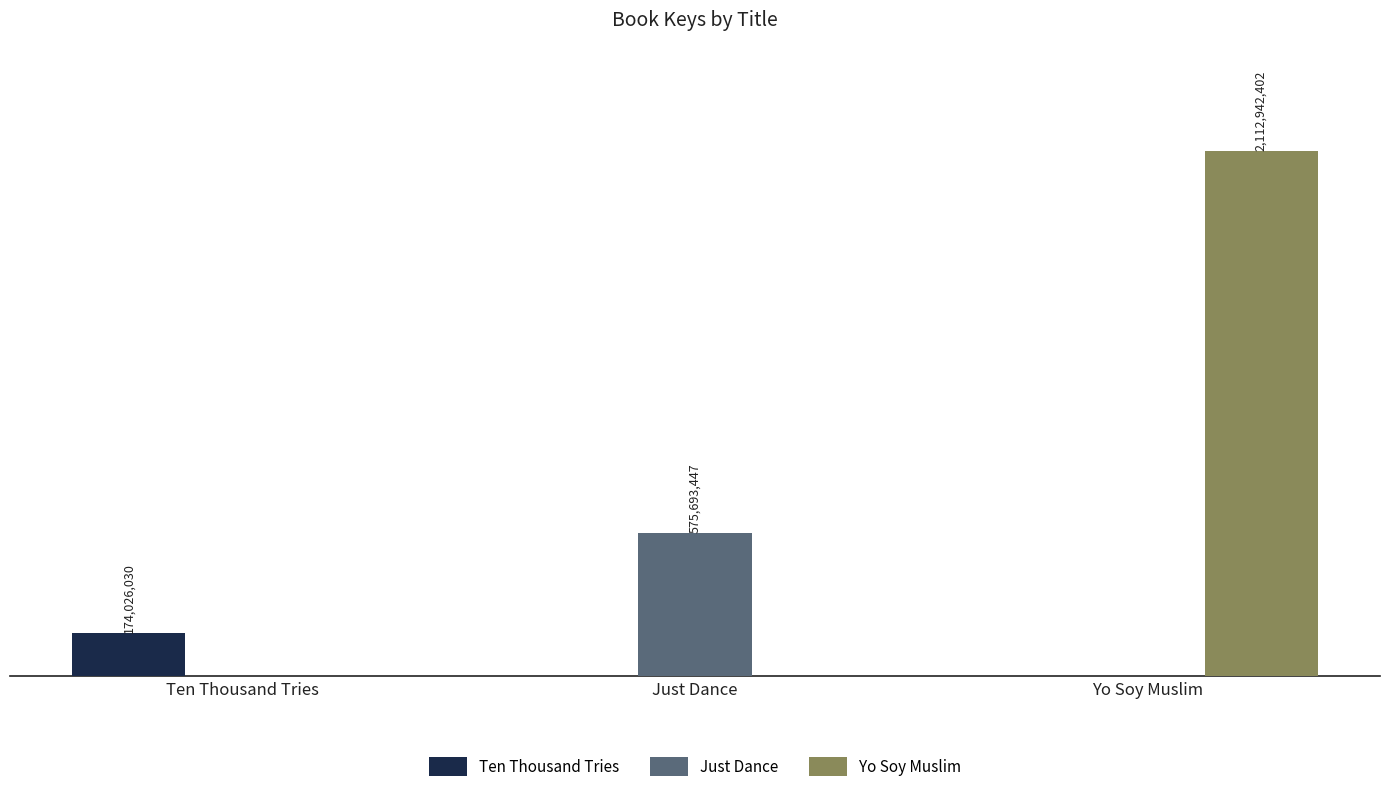

At how many categories does at least one series exceed 1293943494?

1